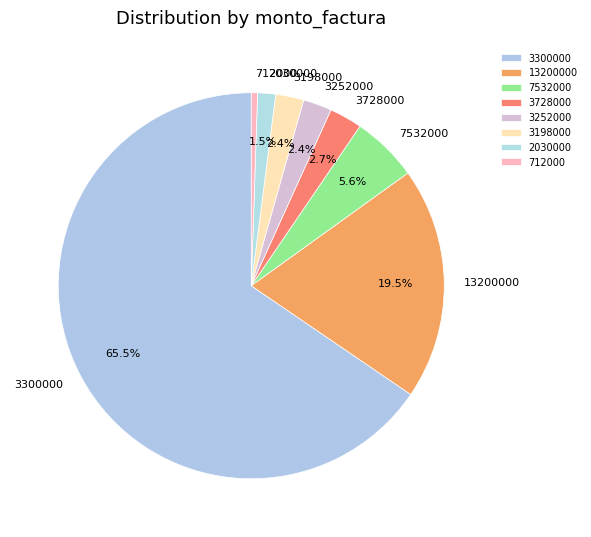

What percentage is NOT represented by 7532000?

94.4%